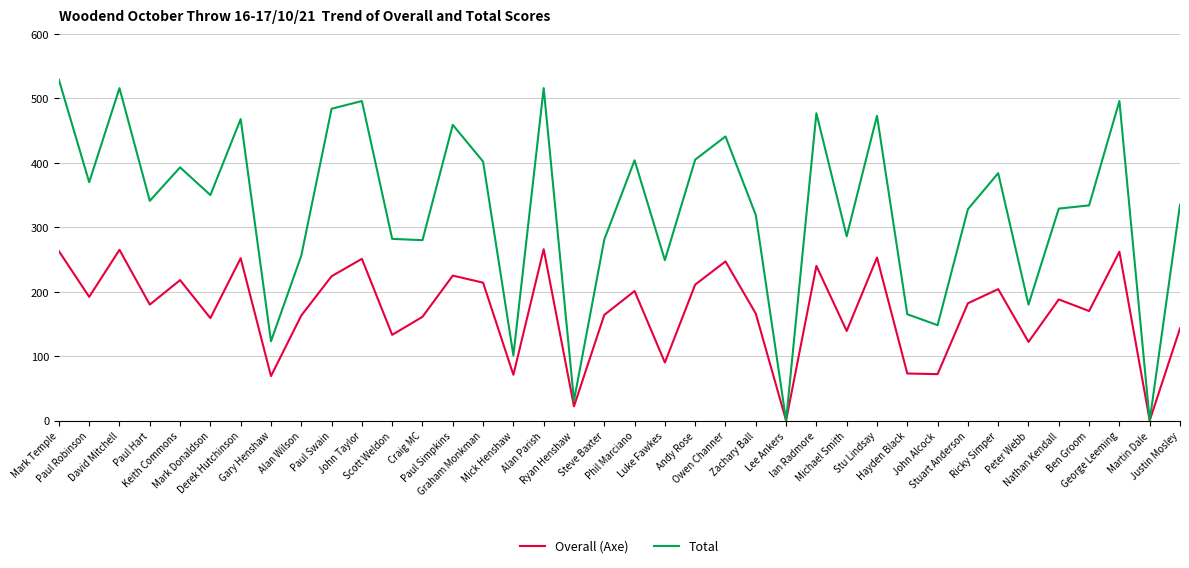

List the series in order of their peak value, lowest first.

Overall (Axe), Total